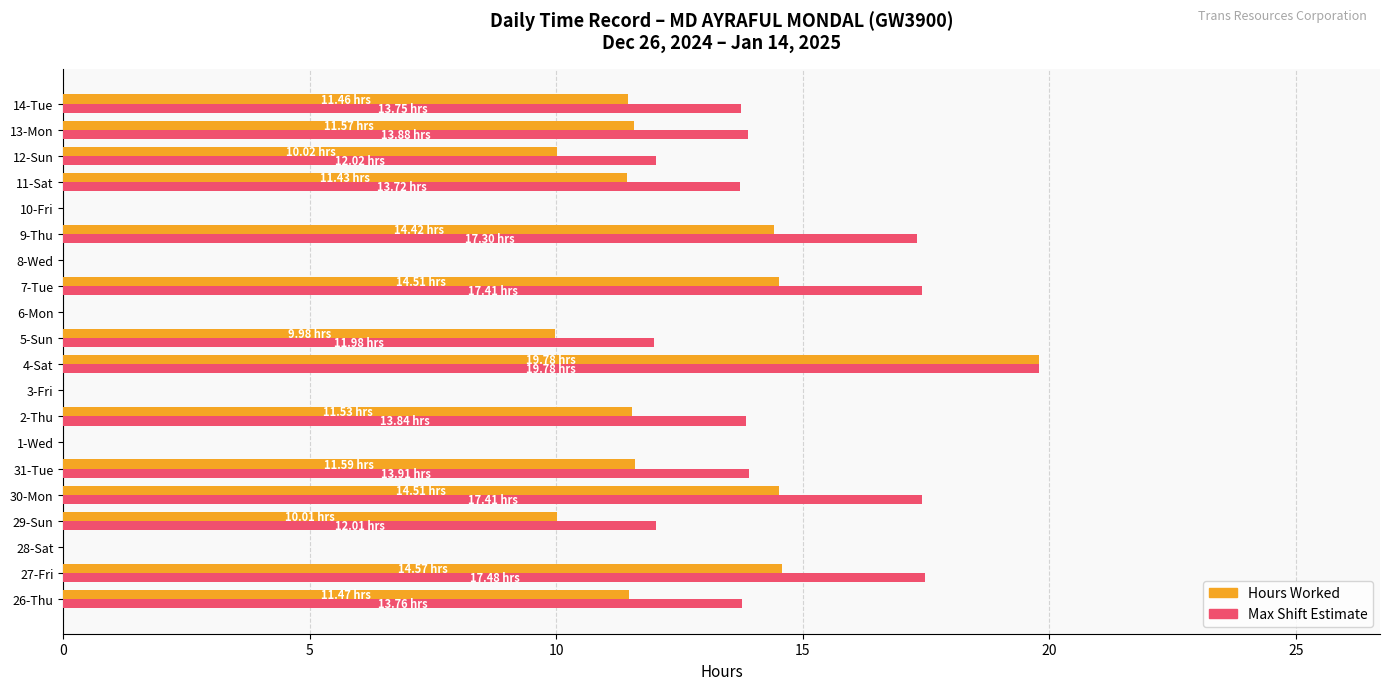

What is the total value across all series at 2-Thu?

25.4